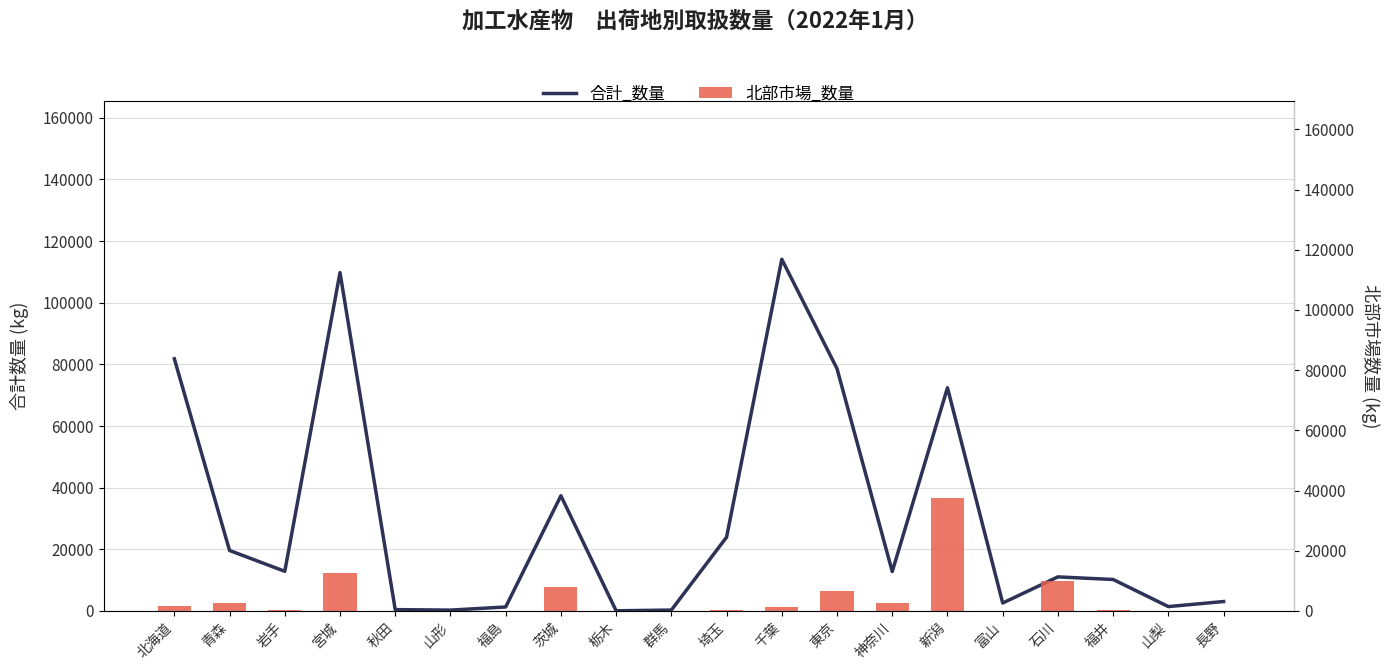

At 青森, list the series in order from smallest to largest.

北部市場_数量, 合計_数量